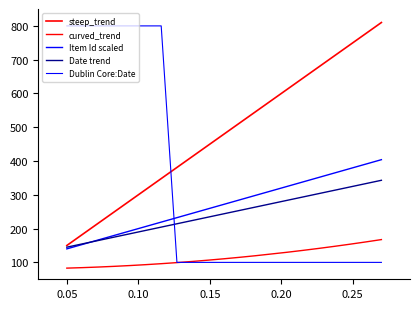

Does the chart have visible grid lines?

No